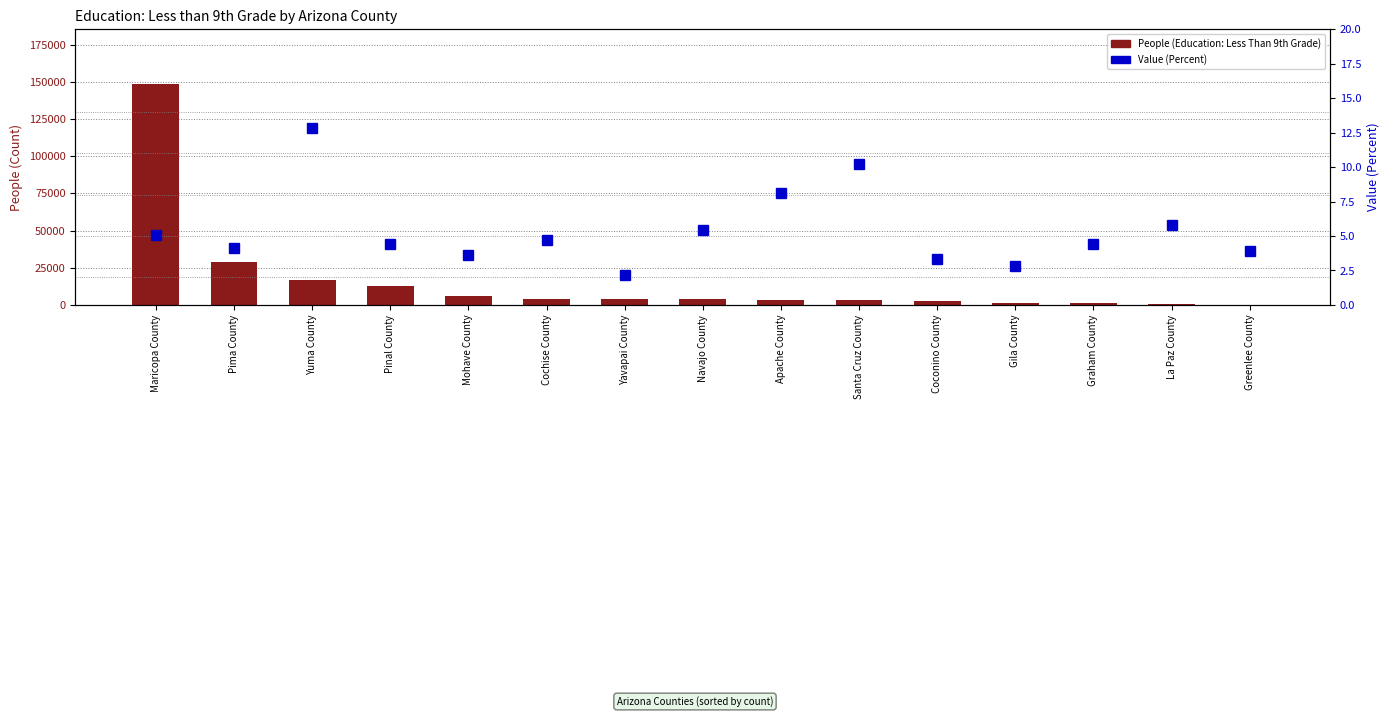

What is the label of the 1st bar from the right?

Greenlee County